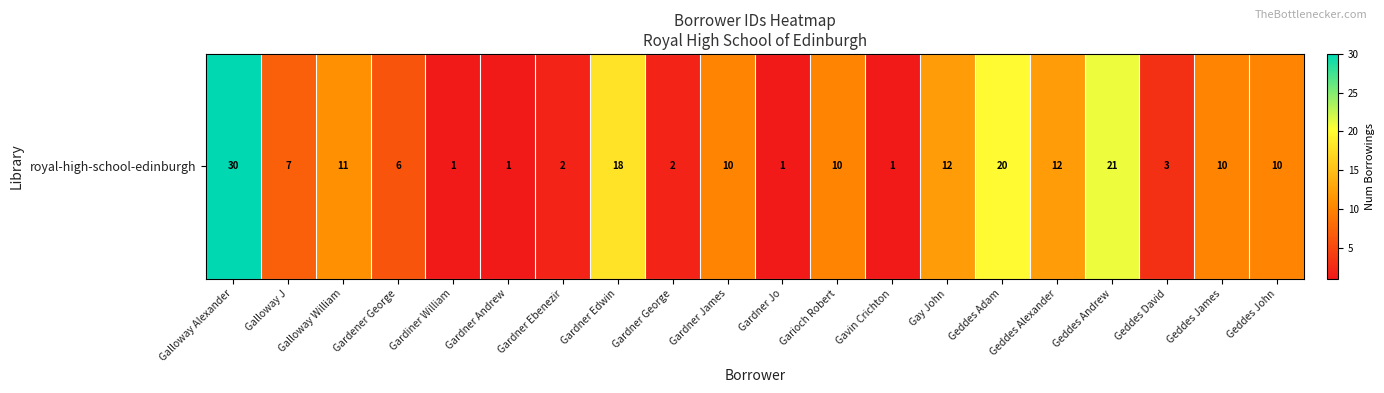

Approximately how many times larger is the value at Garioch Robert compared to Geddes John?

1.0